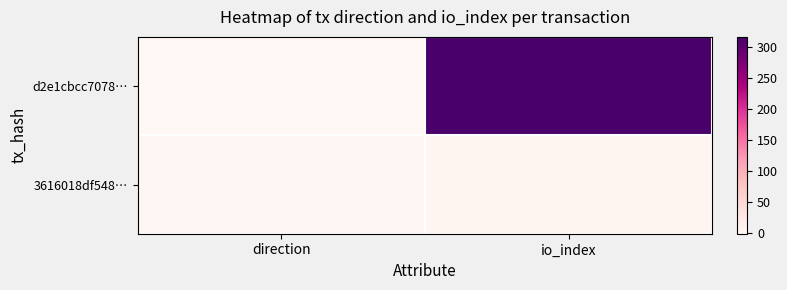

Reading left to right, what are all the values shown in this chart?

d2e1cbcc7078…: direction=-1	io_index=317
3616018df548…: direction=1	io_index=2